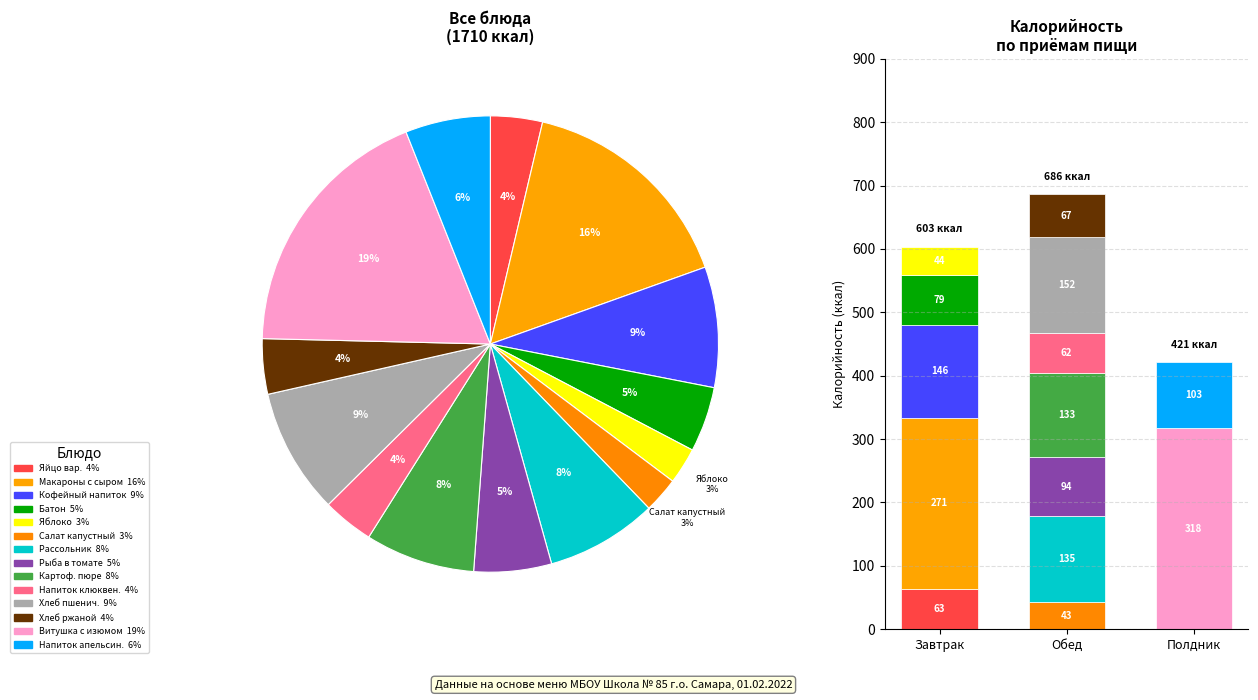

Count the number of slices in the pie.

14